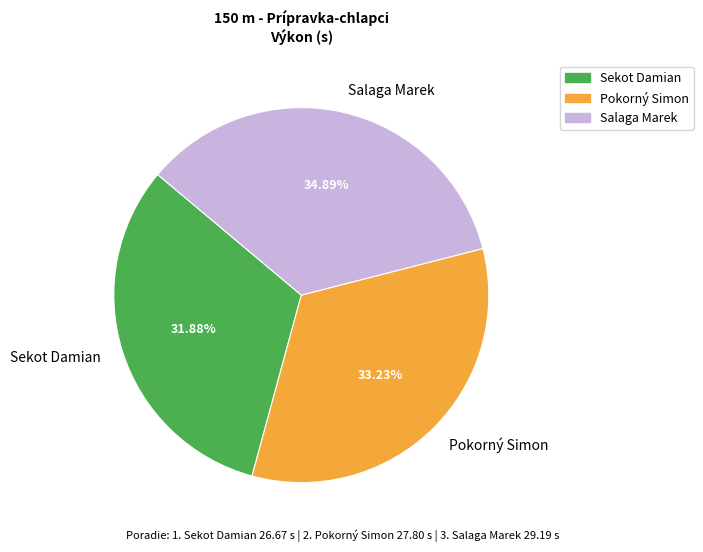

To the nearest percent, what percentage of the pie is Pokorný Simon?

33%